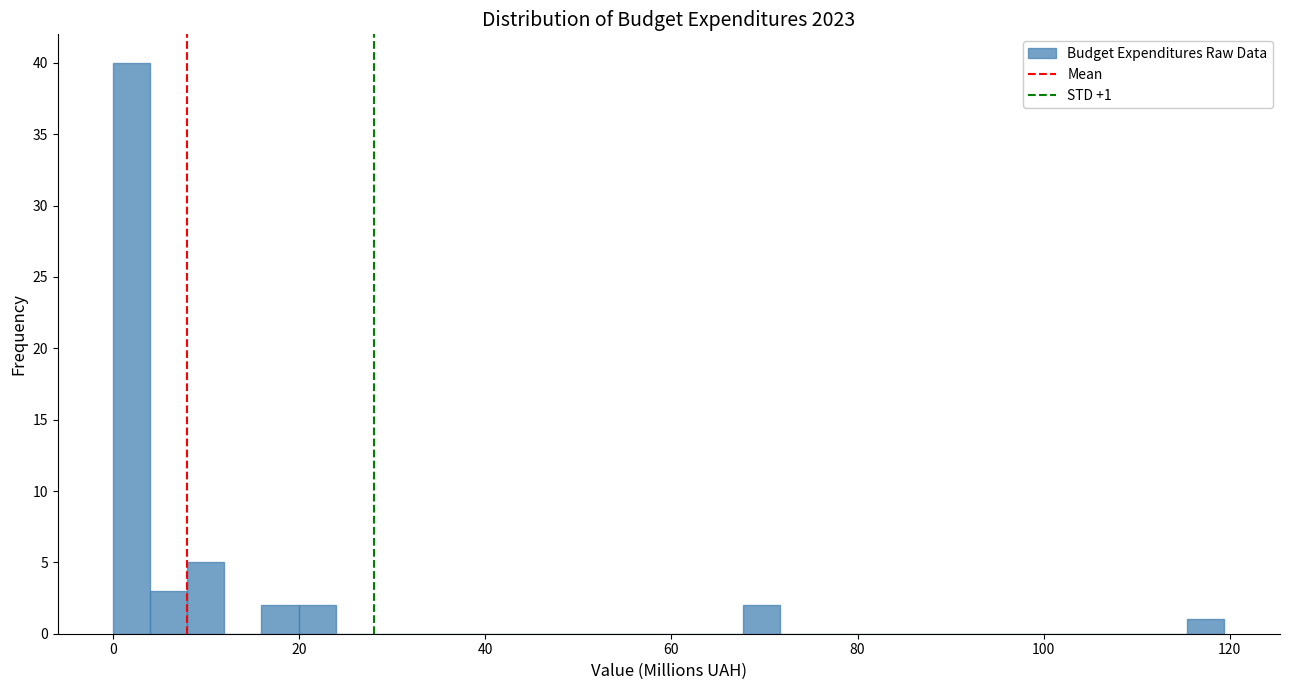

Read against the x-axis, roughly where is the centre of the tallest bar?

2